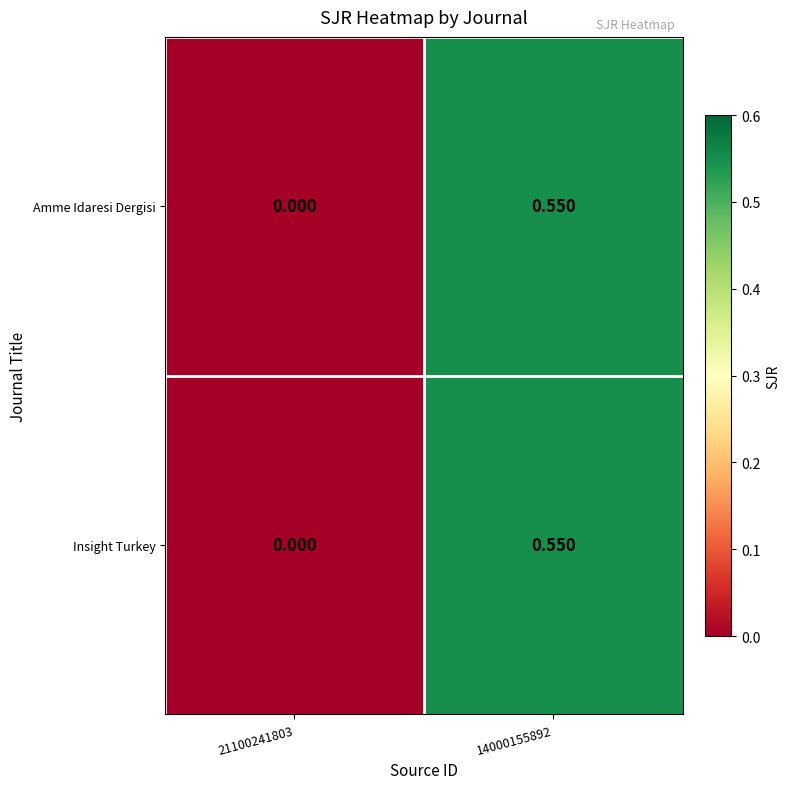

Is the value of Insight Turkey at 21100241803 greater than the value of Amme Idaresi Dergisi at 14000155892?

No